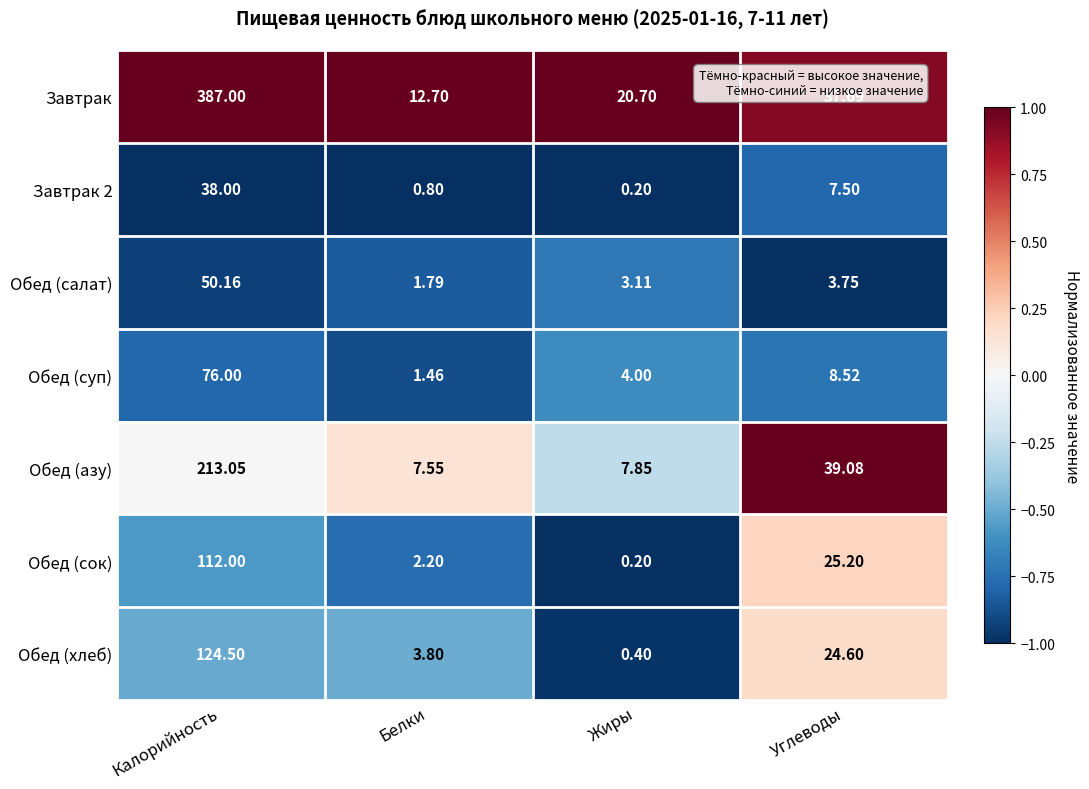

At which label does Завтрак 2 first exceed 7?

Калорийность